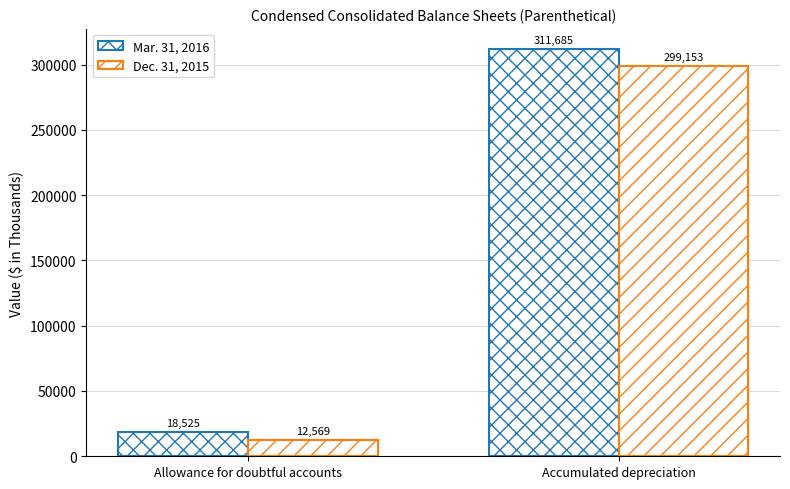

What is the sum of the Mar. 31, 2016 values at Accumulated depreciation and Allowance for doubtful accounts?

330210